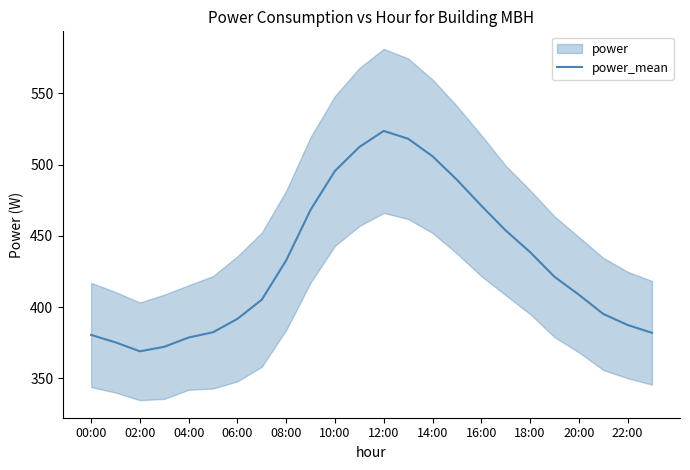

Does the chart have visible grid lines?

No